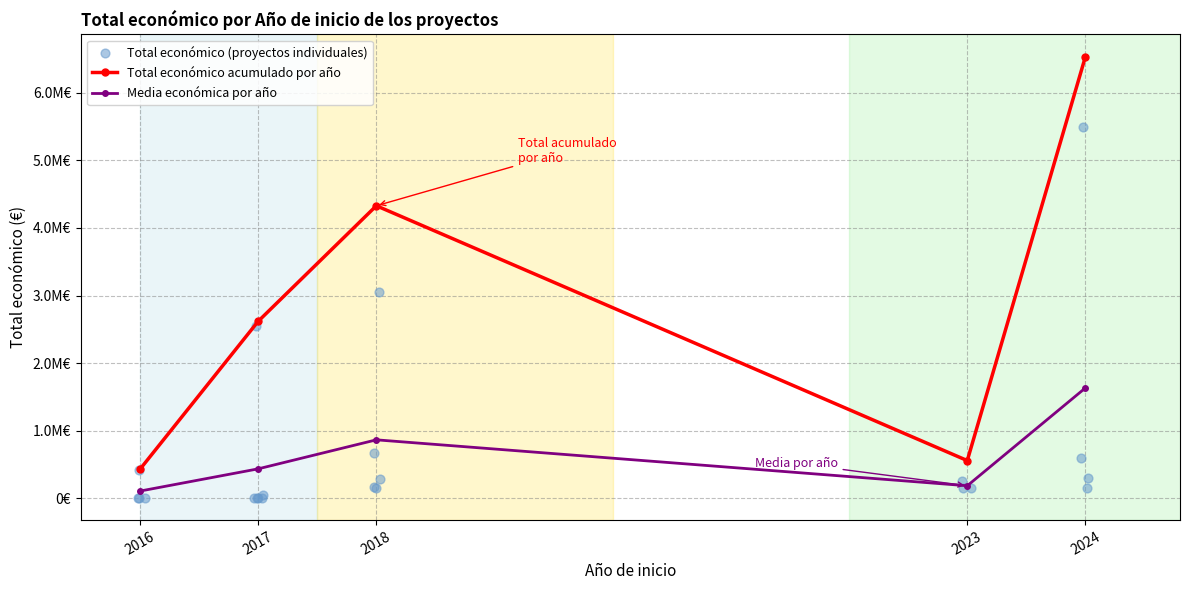

Which has a higher value, 2017 or 2024?

2024